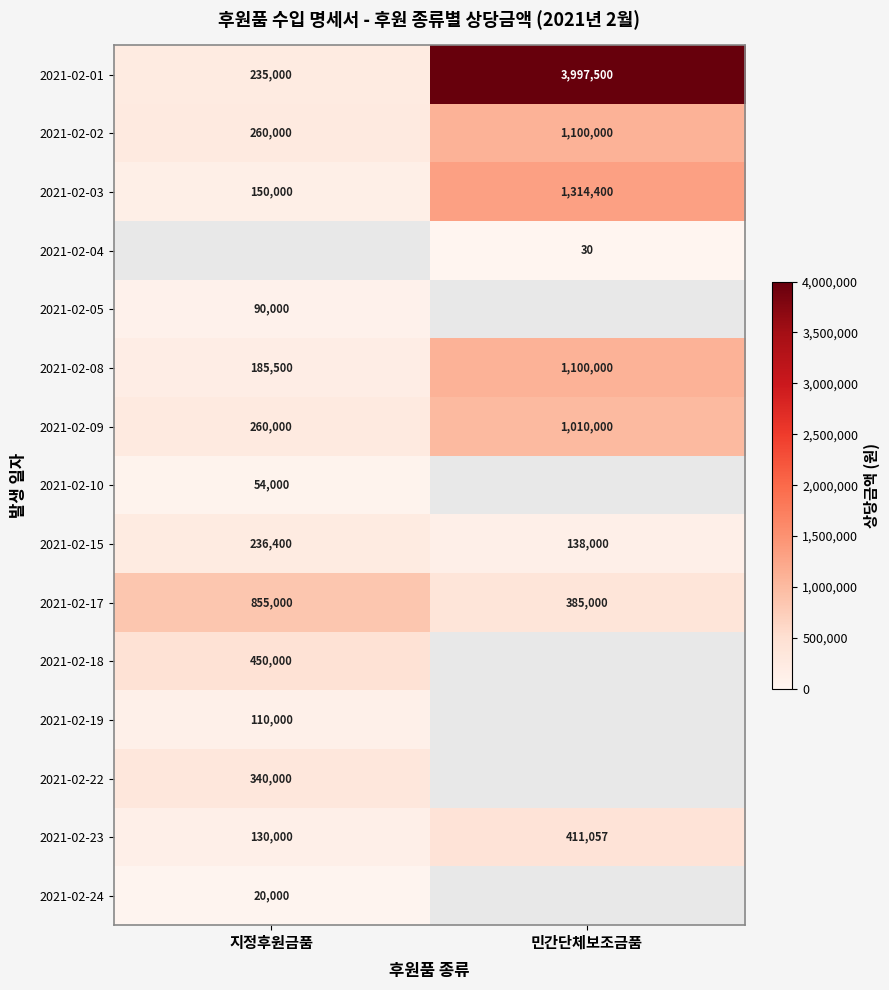

At which label is 2021-02-01 closest to 2116250?

지정후원금품